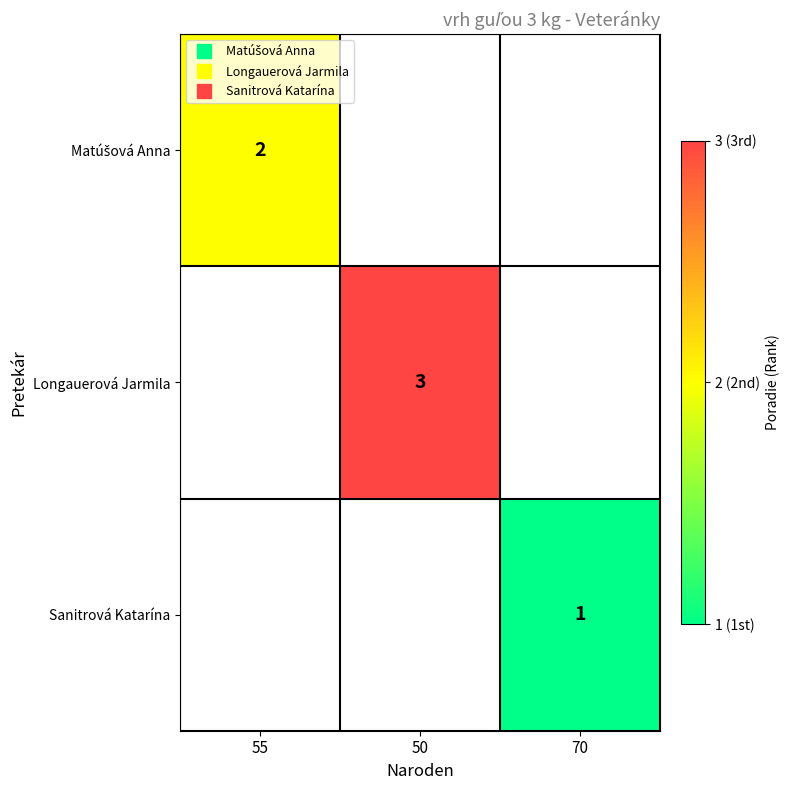

Between 70 and 55, which is larger?

55